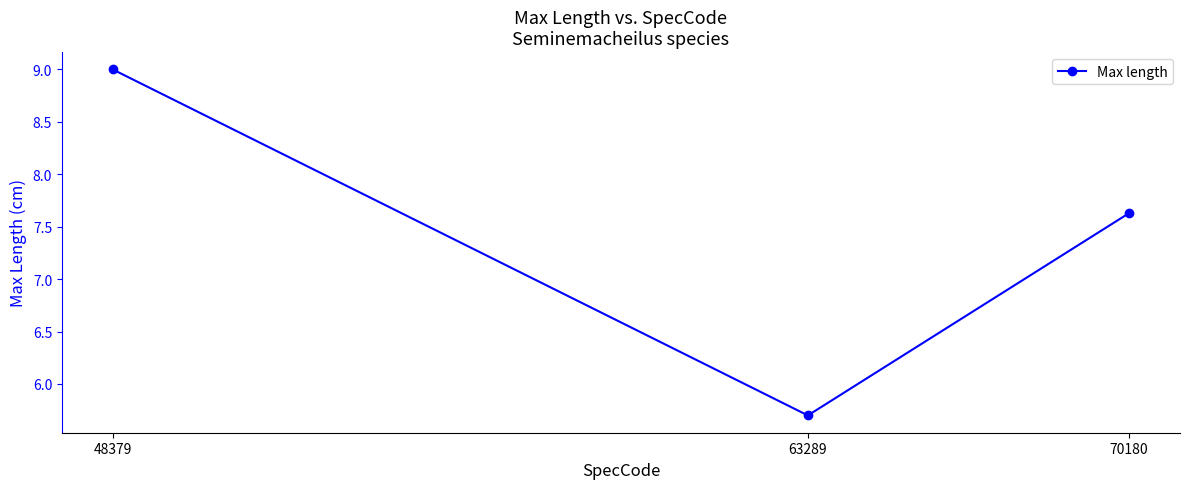

Read the value at 63289.

5.7